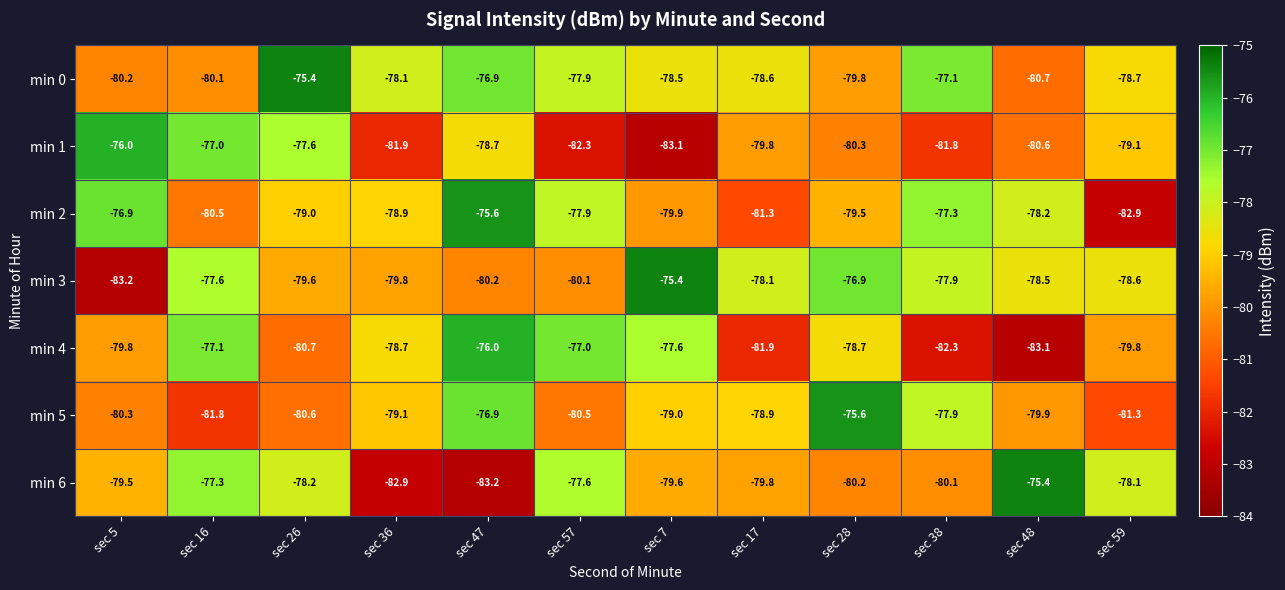

At which category is the sum across all series the highest?

sec 47